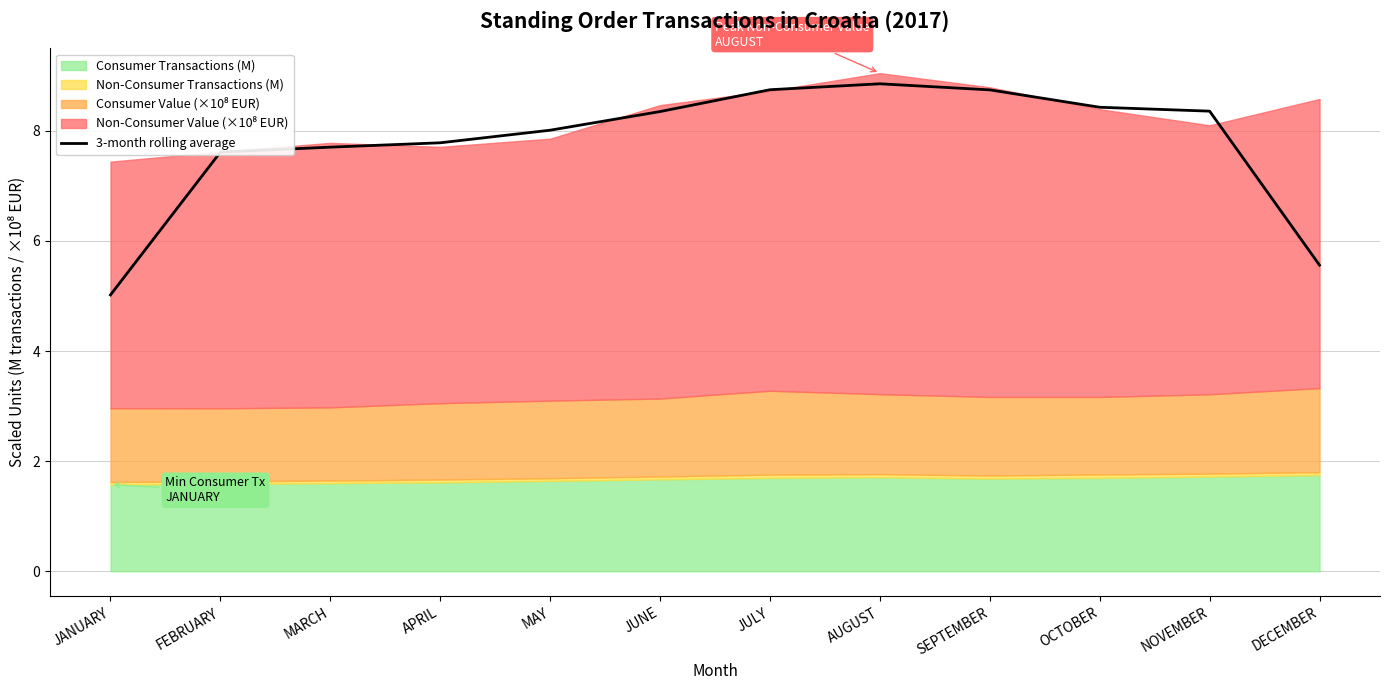

What is the difference between the second highest and second lowest values?

3.2